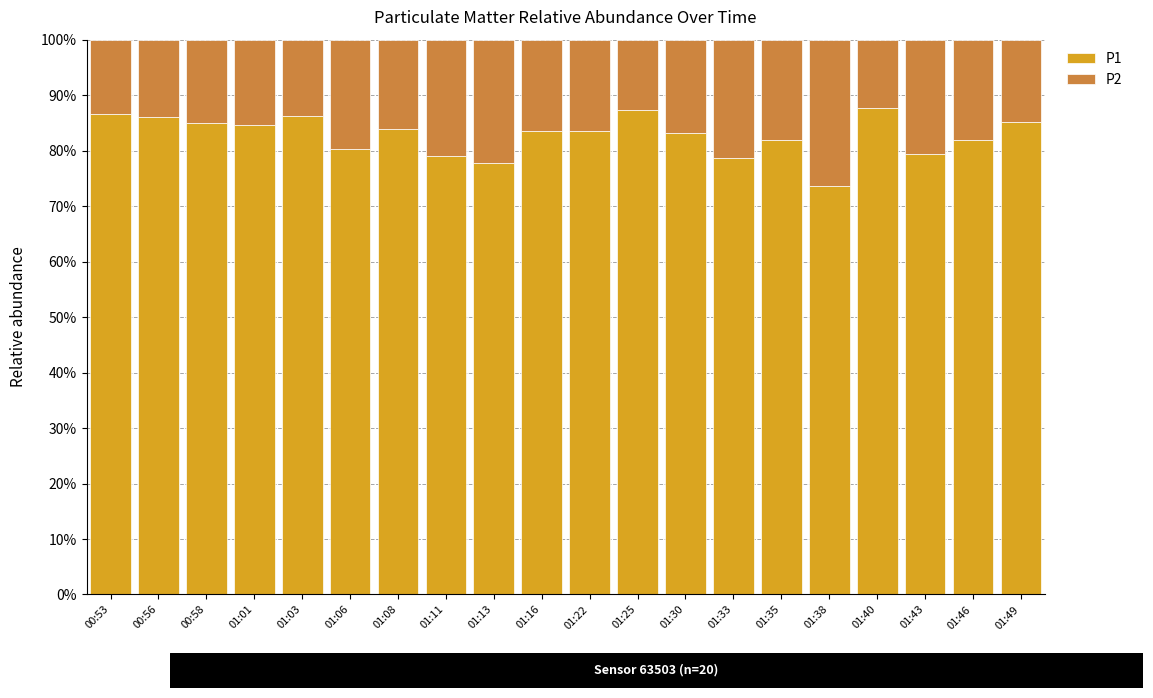

True or false: P1 has a value of 120.0 at 01:40.

False